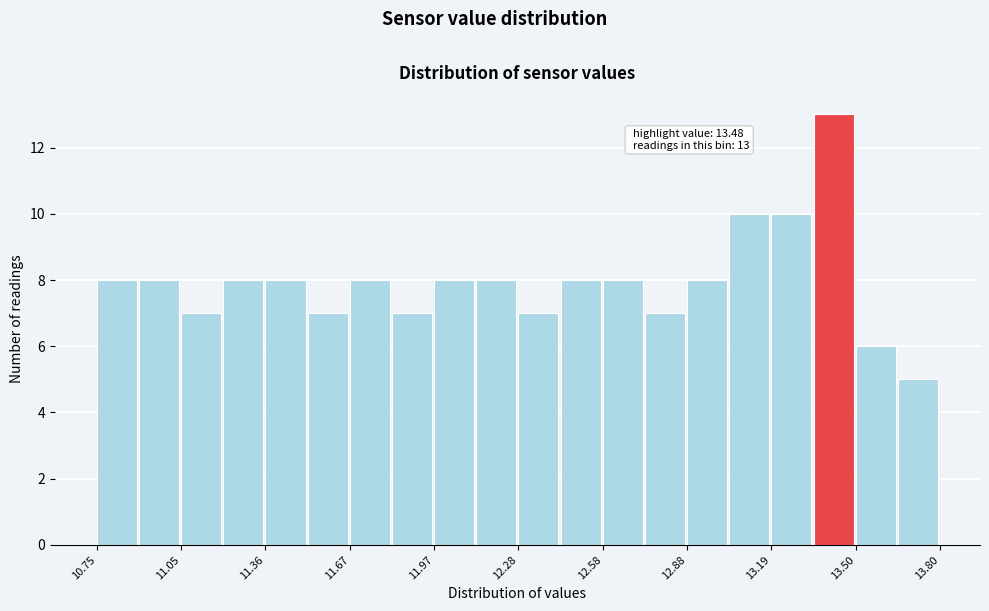

Around what value on the x-axis is the tallest bar? Give the approximate position of its centre, as read against the axis.

13.40